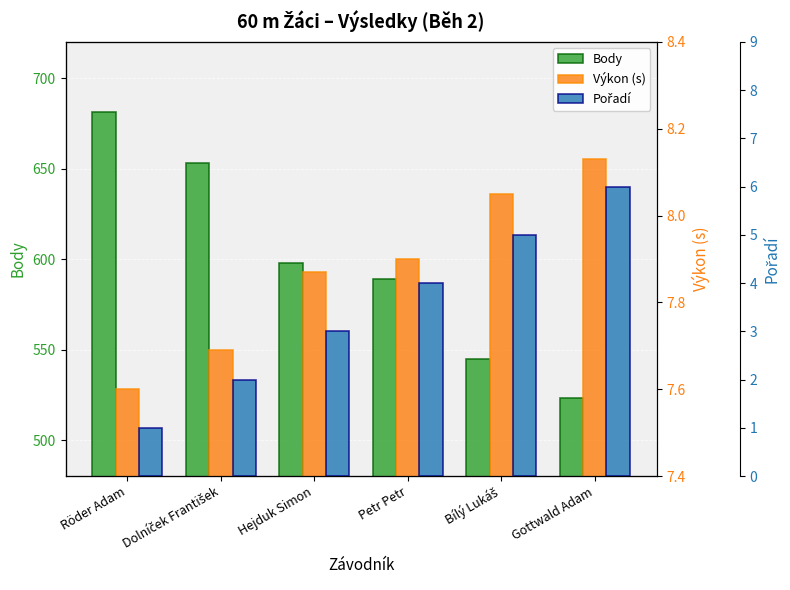

Reading left to right, list all the values displayed in this chart.

Body: Röder Adam=681.0	Dolníček František=653.0	Hejduk Simon=598.0	Petr Petr=589.0	Bílý Lukáš=545.0	Gottwald Adam=523.0
Výkon (s): Röder Adam=7.6	Dolníček František=7.7	Hejduk Simon=7.9	Petr Petr=7.9	Bílý Lukáš=8.1	Gottwald Adam=8.1
Pořadí: Röder Adam=1.0	Dolníček František=2.0	Hejduk Simon=3.0	Petr Petr=4.0	Bílý Lukáš=5.0	Gottwald Adam=6.0